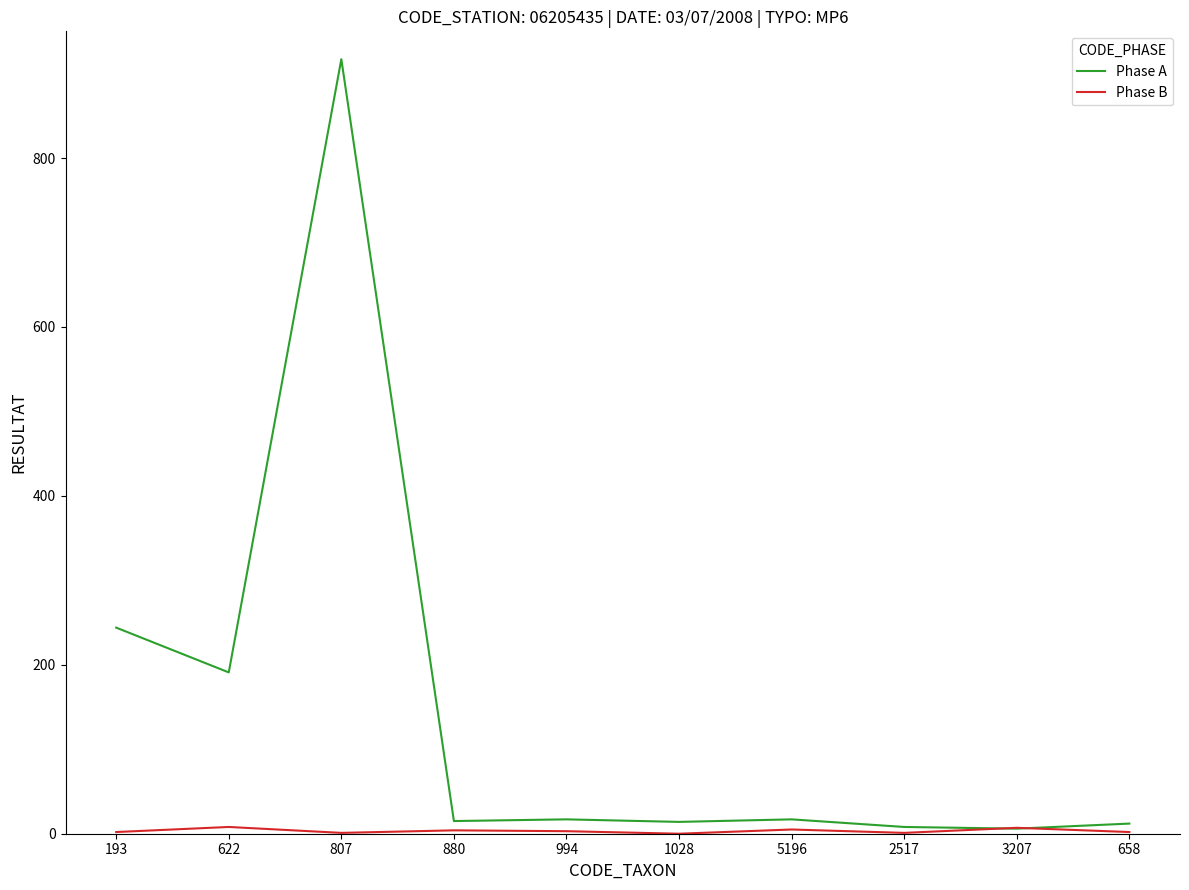

What is the difference between the Phase A values at 658 and 994?

5